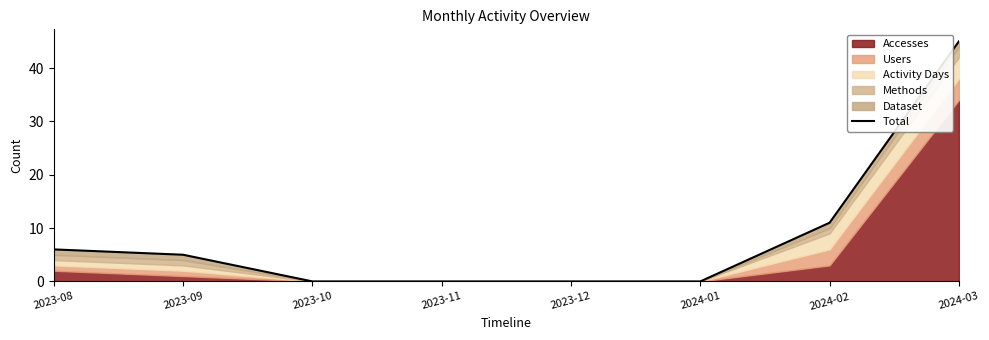

Count the values in the range 0 to 11.

7